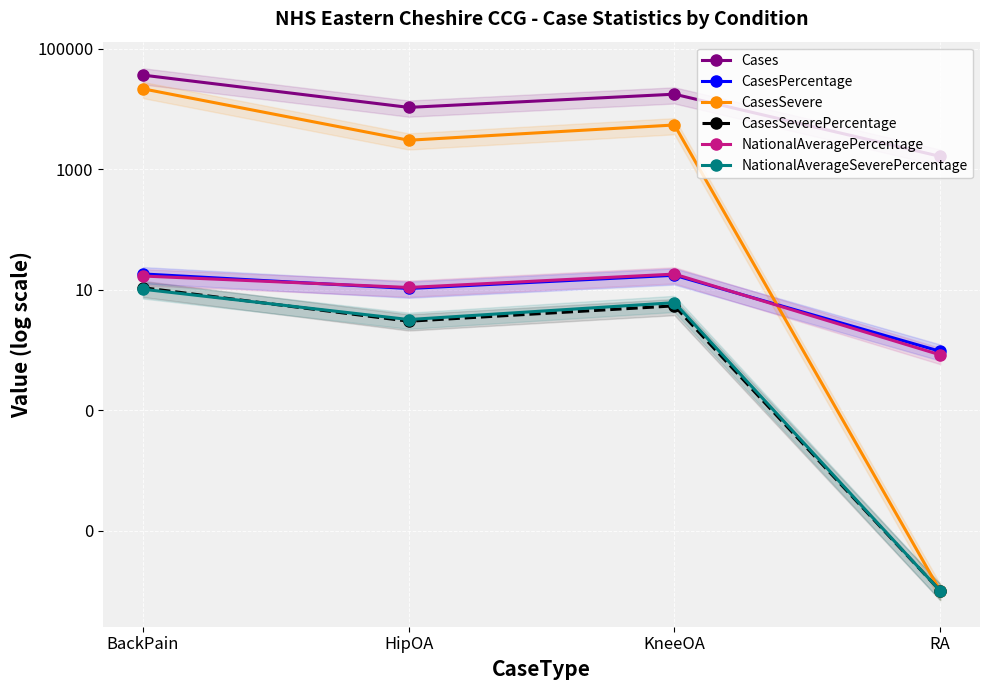

True or false: CasesPercentage has a value of 8.6 at KneeOA.

False